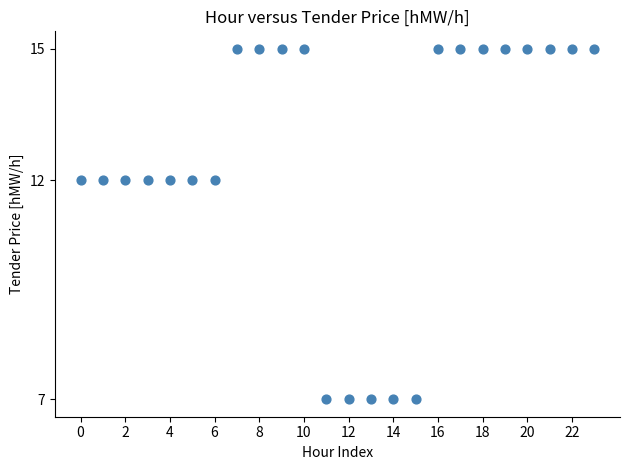

What is the range of Y values (max minus min)?

8